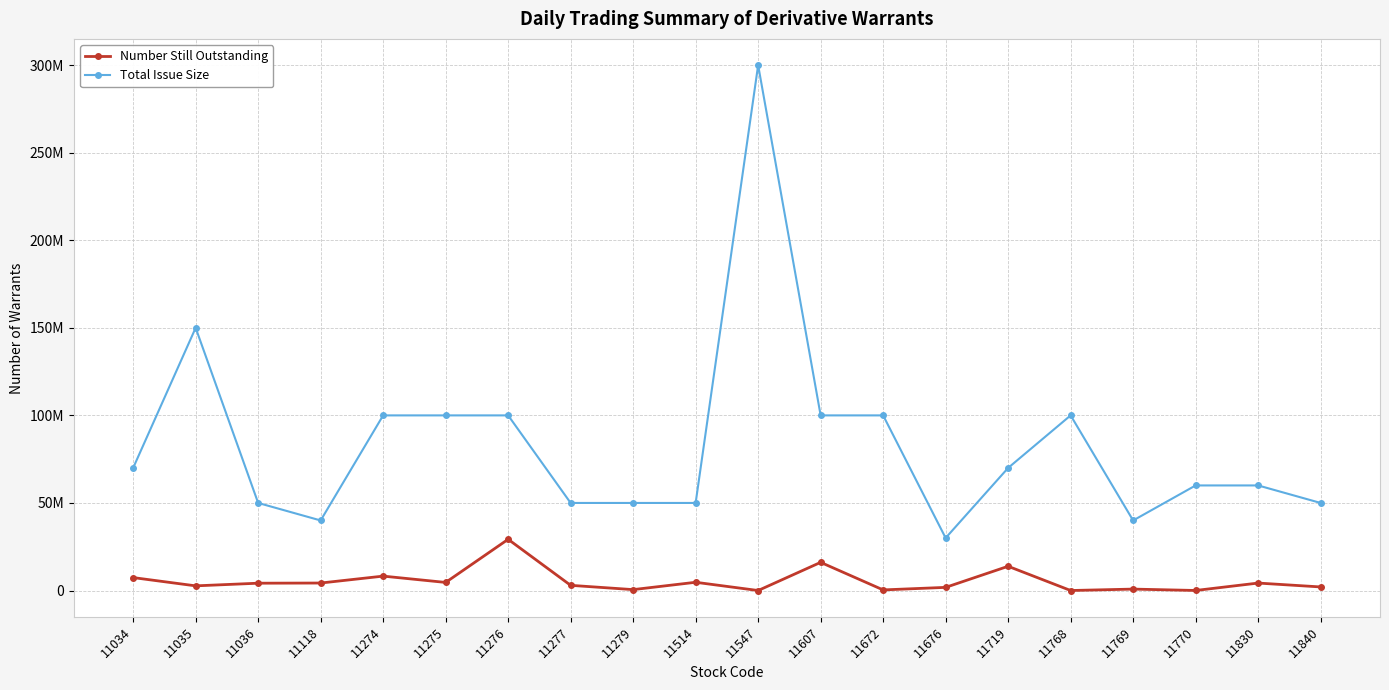

True or false: Number Still Outstanding and Total Issue Size cross at least once.

False